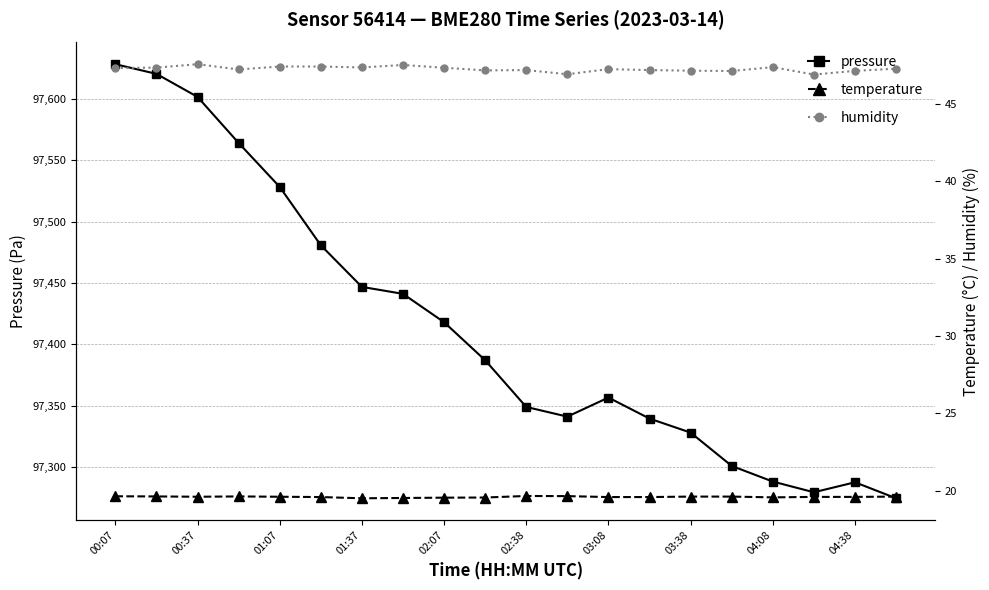

Which category has the highest value in the pressure series?

00:07